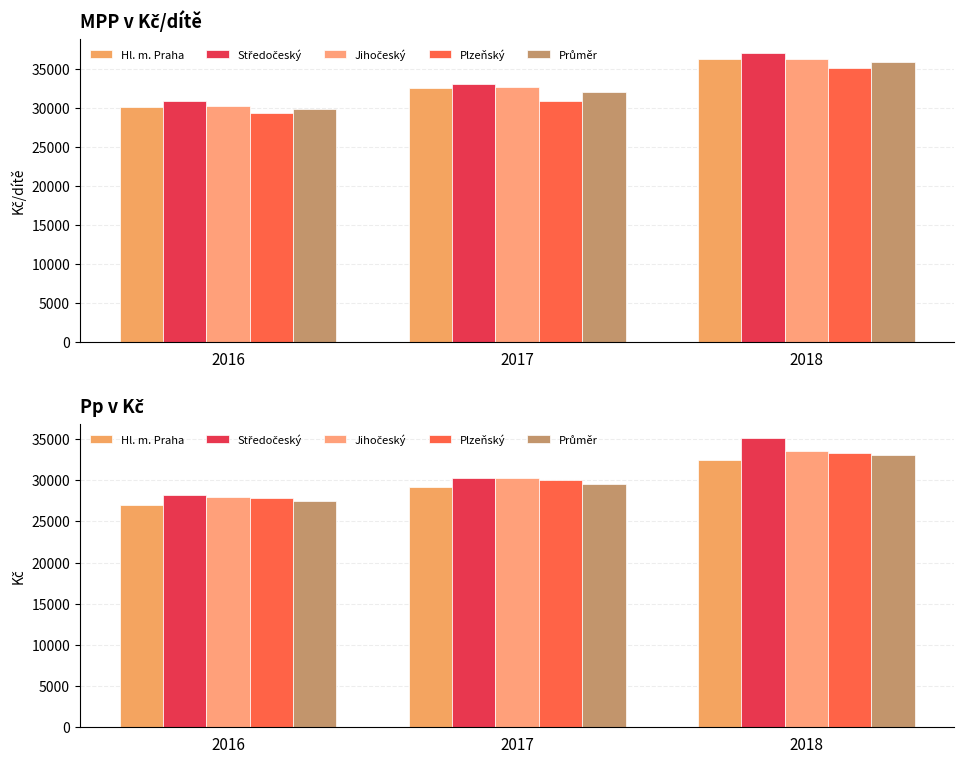

Where does the Středočeský series first go above 30245?

2018